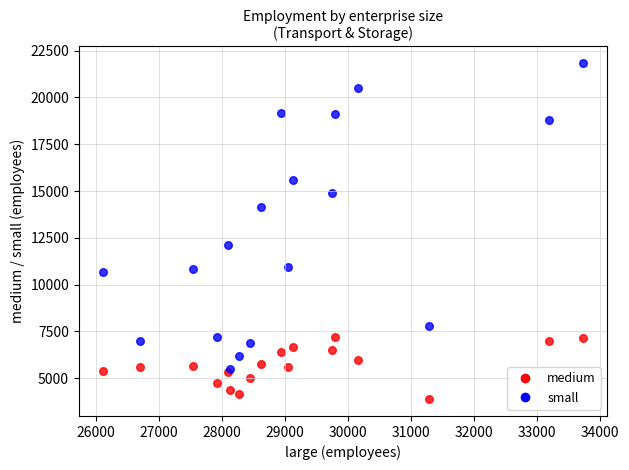

Which series reaches the minimum Y coordinate?

medium